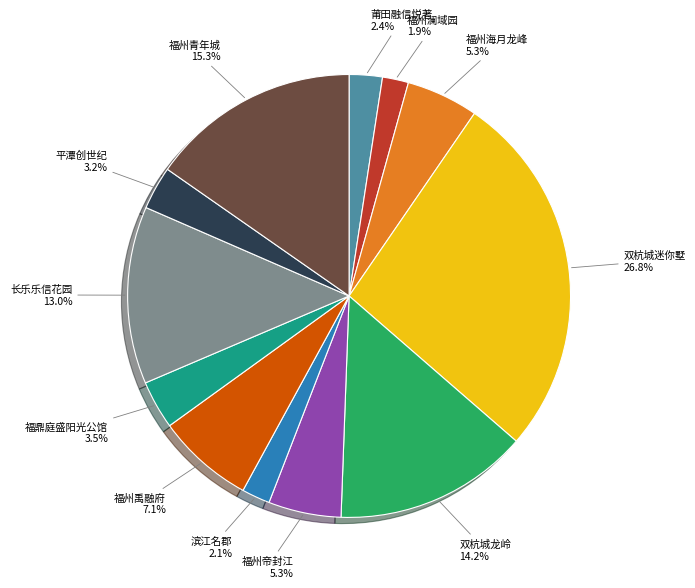

To the nearest percent, what is the difference between the 双杭城迷你墅 and 双杭城龙岭 slice percentages?

13%